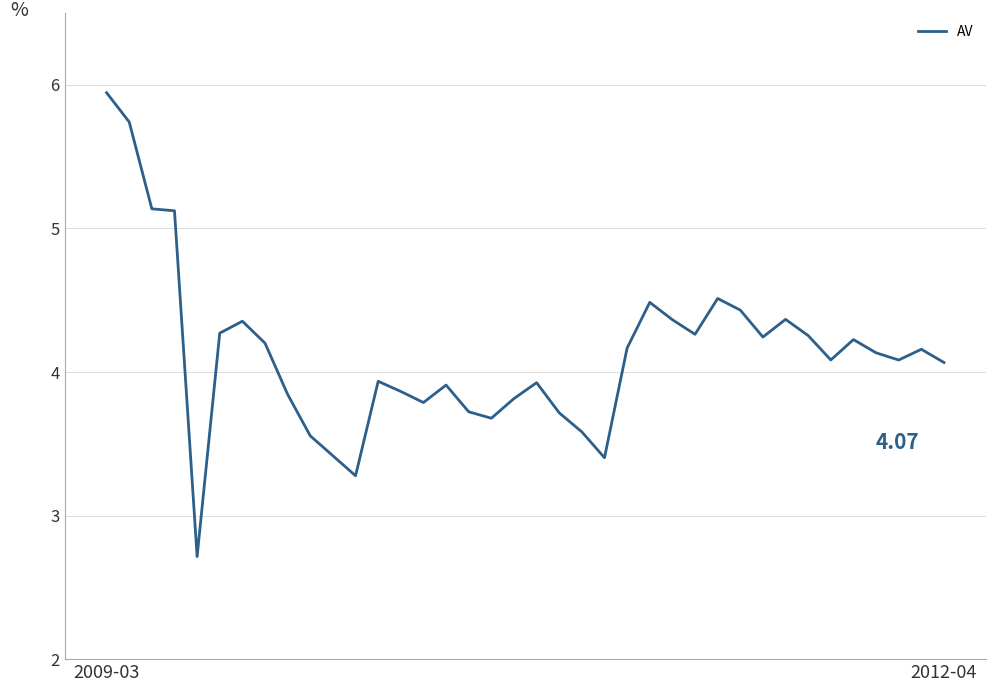

What is the value of the 28th point from the left?

4.5